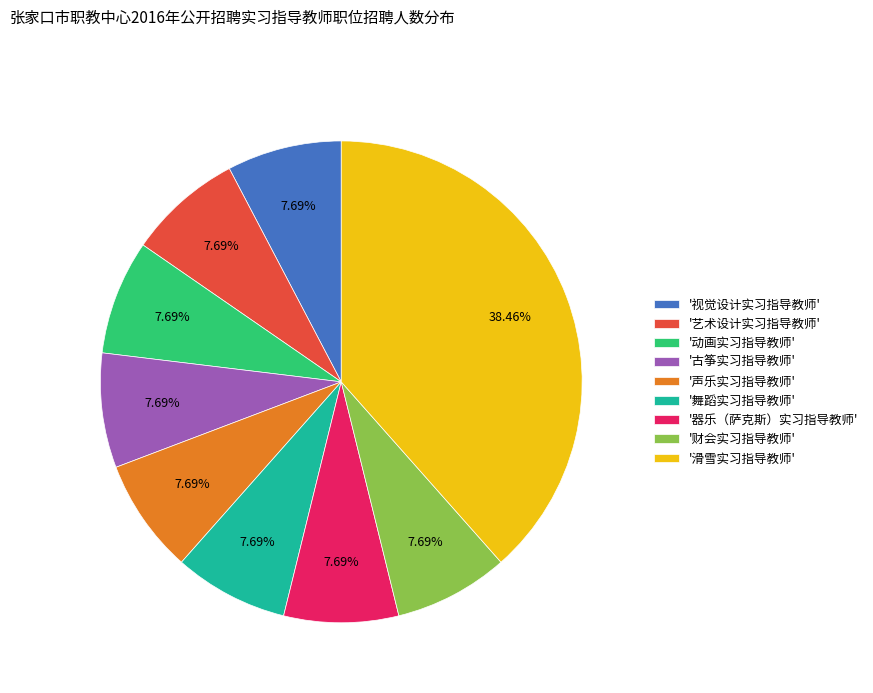

Which slice is the largest?

'滑雪实习指导教师'